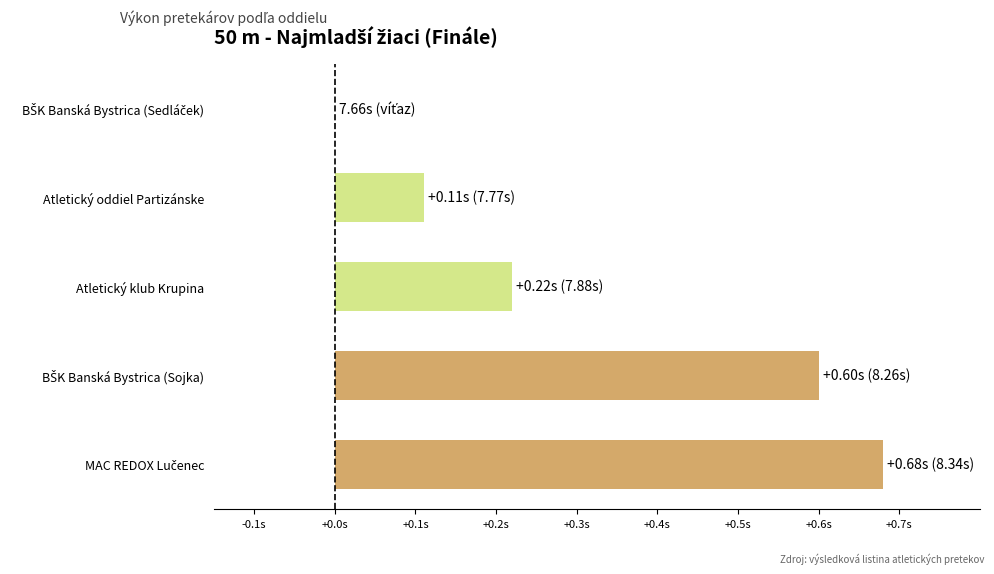

How many series are shown in this chart?

1